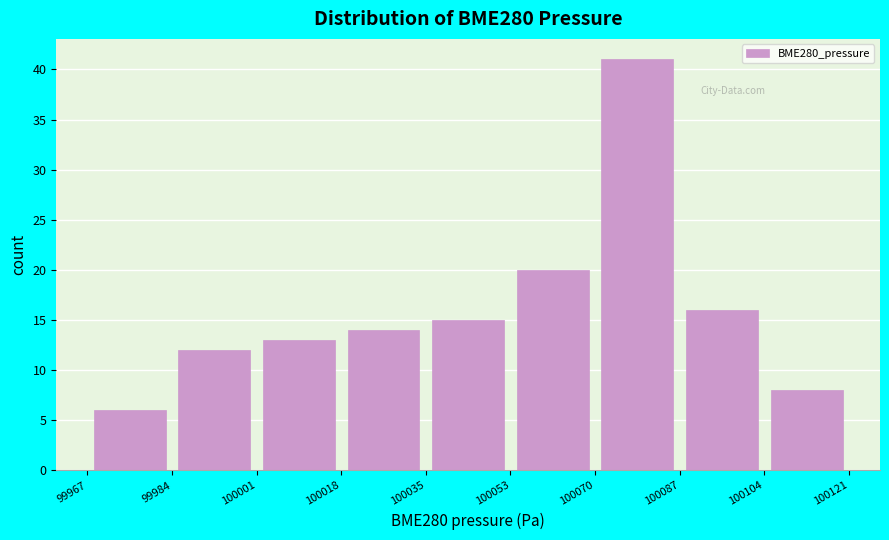

How tall is the bar that spans 100104 to 100121 on the x-axis? The values are not printed on the chart, so give them approximately, as read against the axis.

8